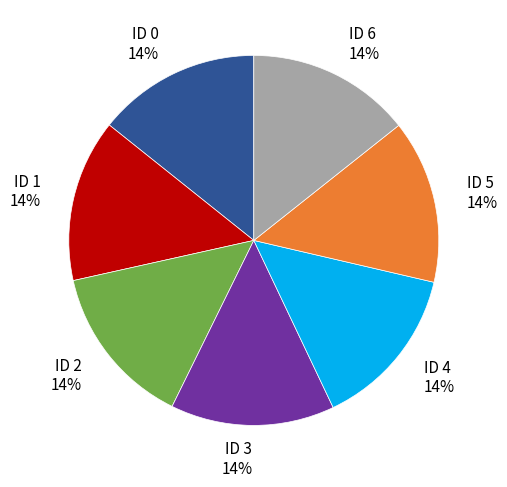

To the nearest percent, what percentage of the pie is ID 5?

14%